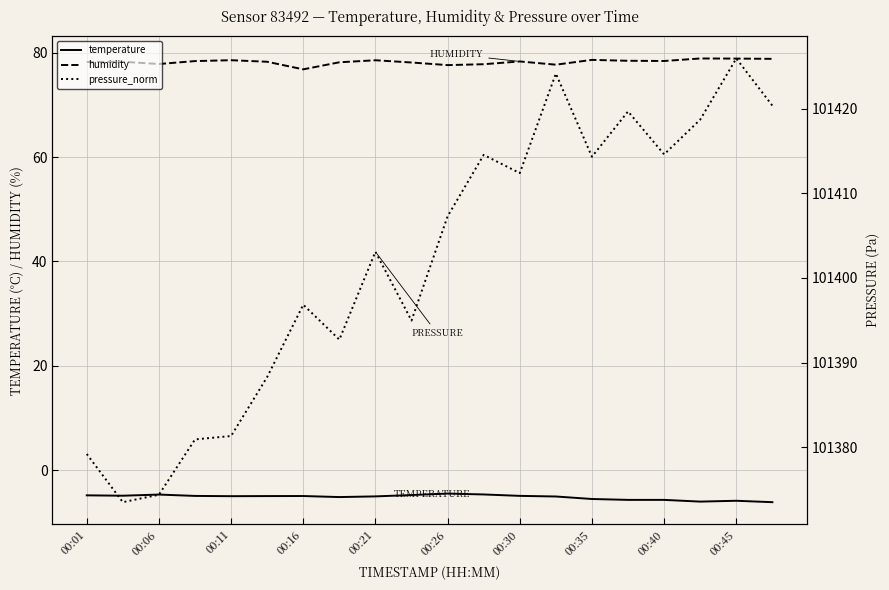

True or false: temperature and humidity intersect in this chart.

False